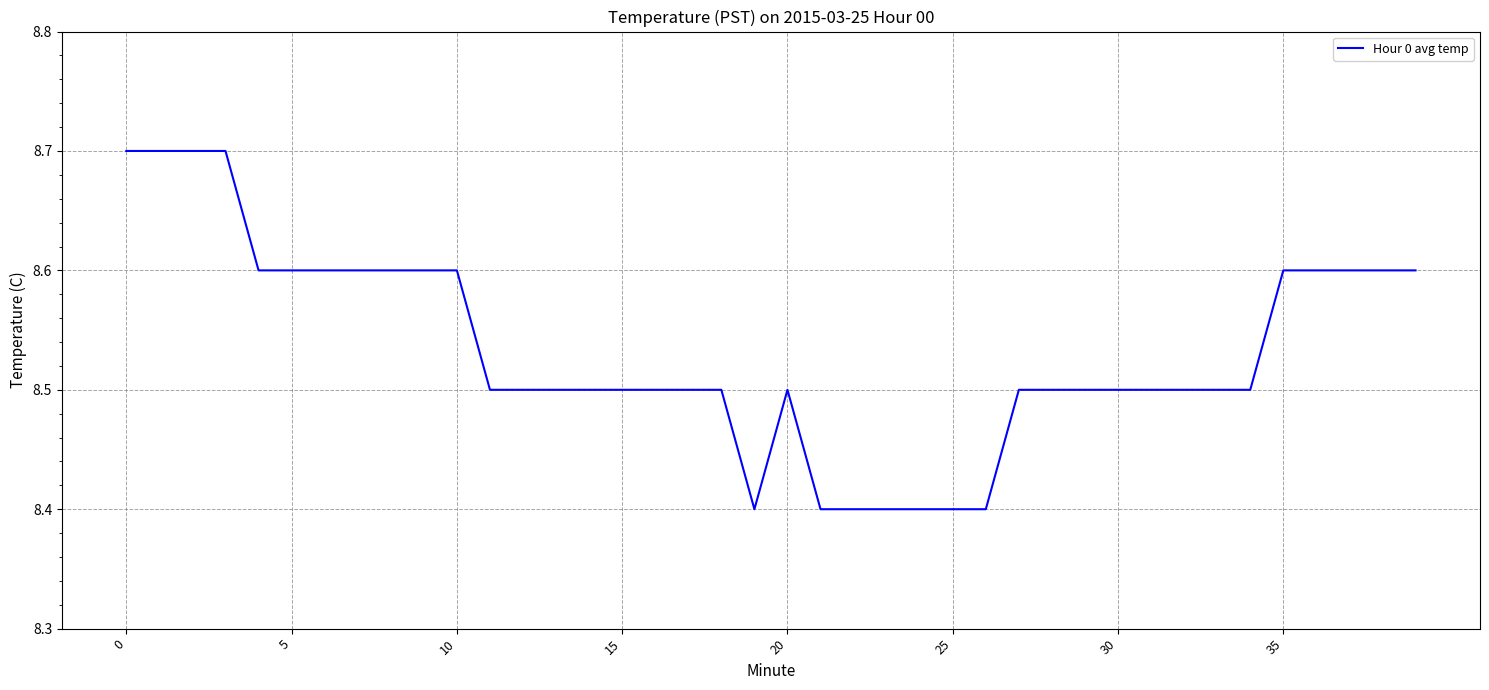

How many lines are shown in the chart?

1